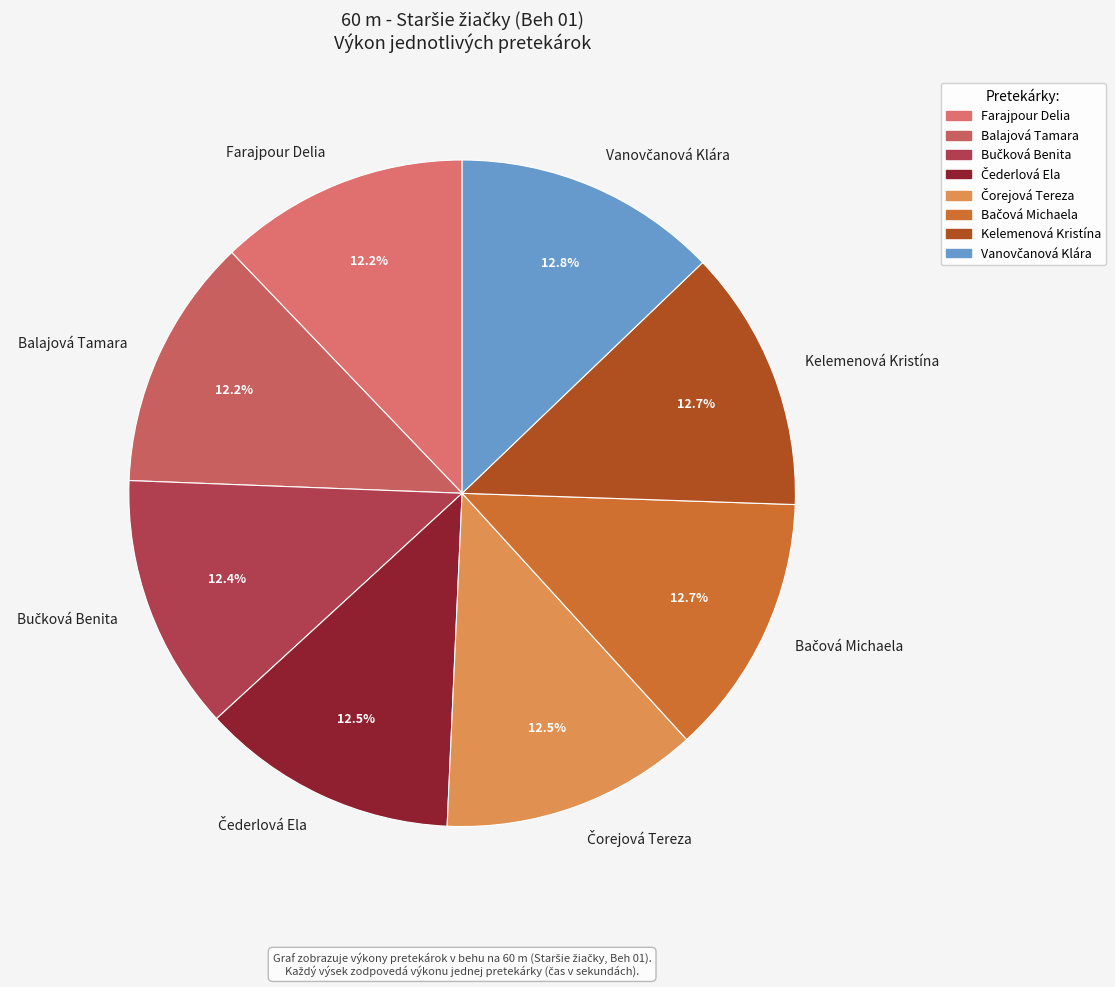

How much of the chart is everything except Farajpour Delia?

87.8%